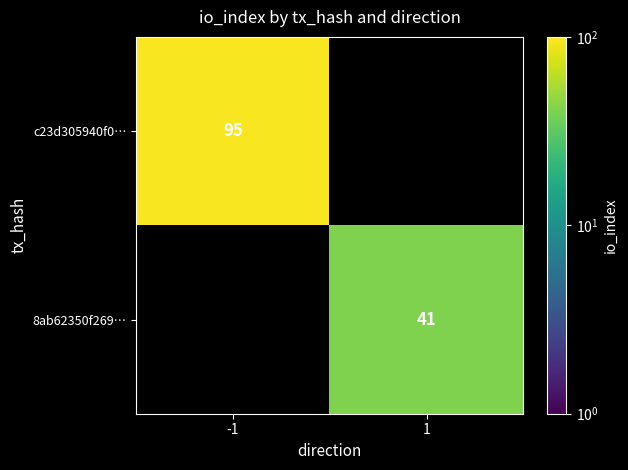

The value of c23d305940f0… at -1 is 61.3. True or false?

False